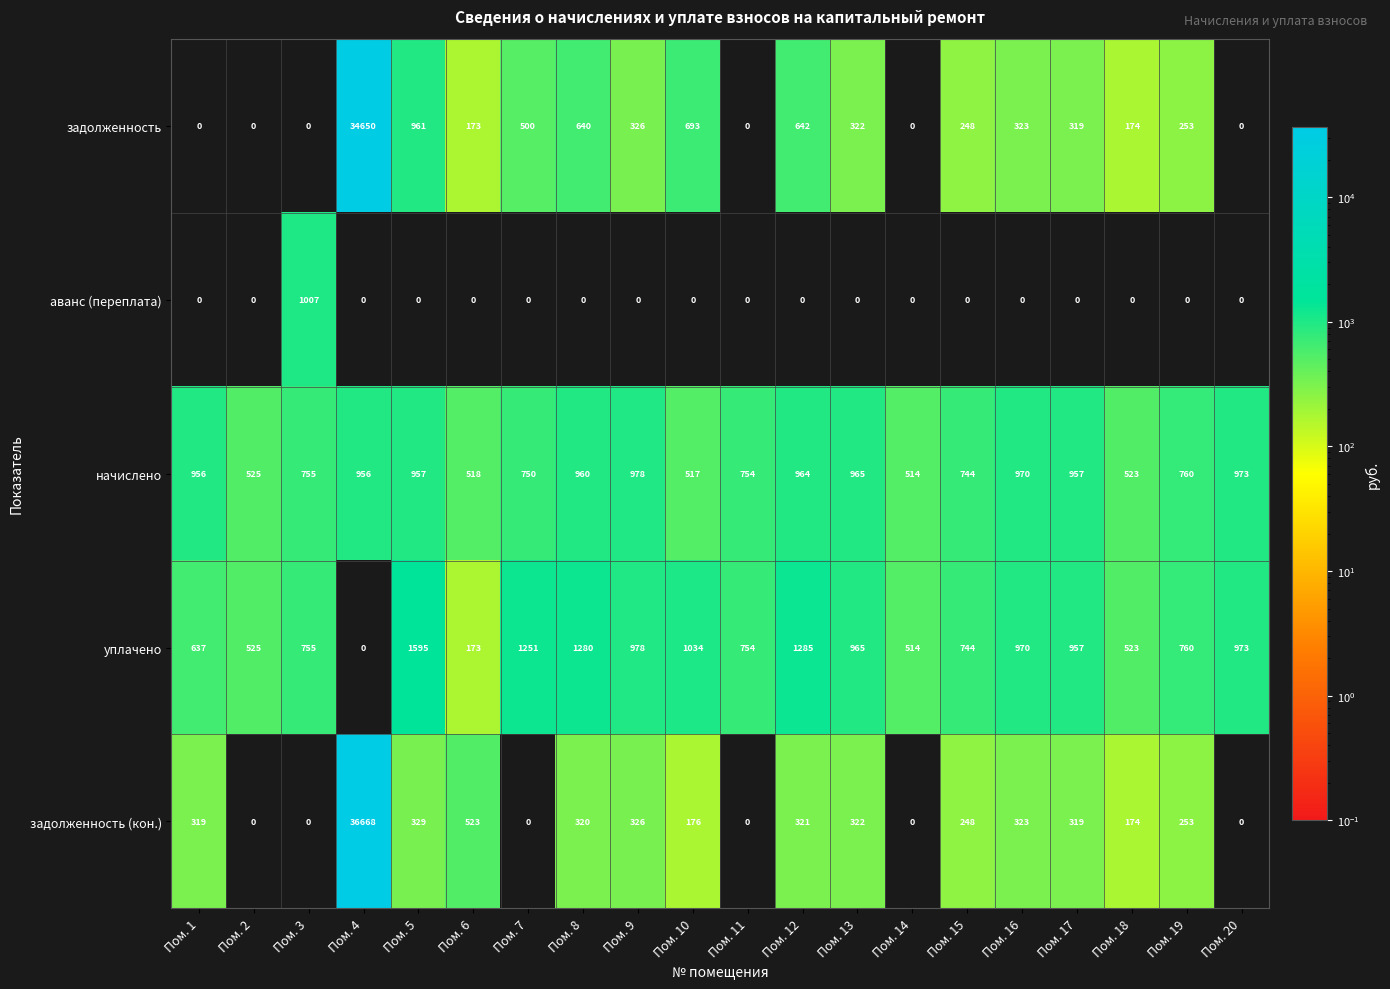

How many categories are shown in the chart?

20